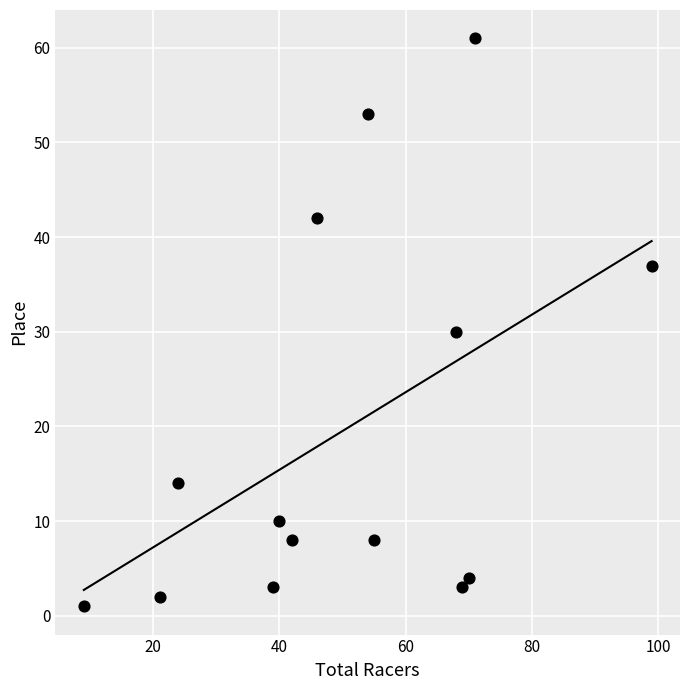

What Y value in the scatter plot is closest to 31?

30